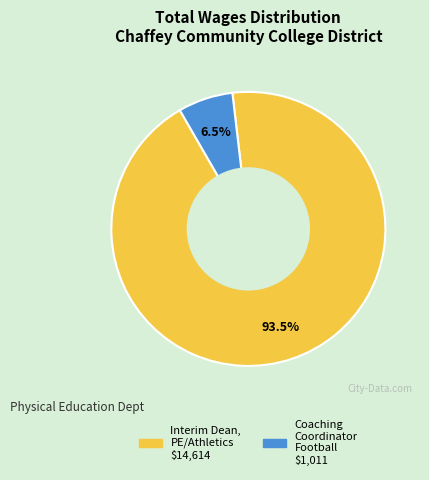

Which has a higher value, Coaching Coordinator Football or Interim Dean, PE/Athletics?

Interim Dean, PE/Athletics